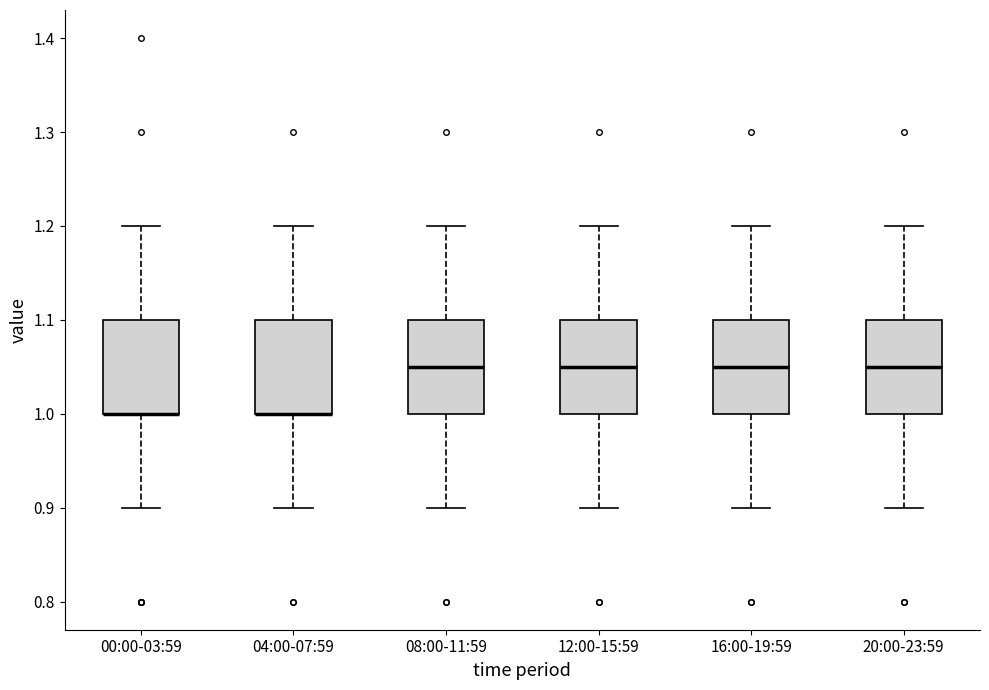

Where does the upper whisker of the box for 04:00-07:59 end on the y-axis? The values are not printed on the chart, so give them approximately, as read against the axis.

1.20